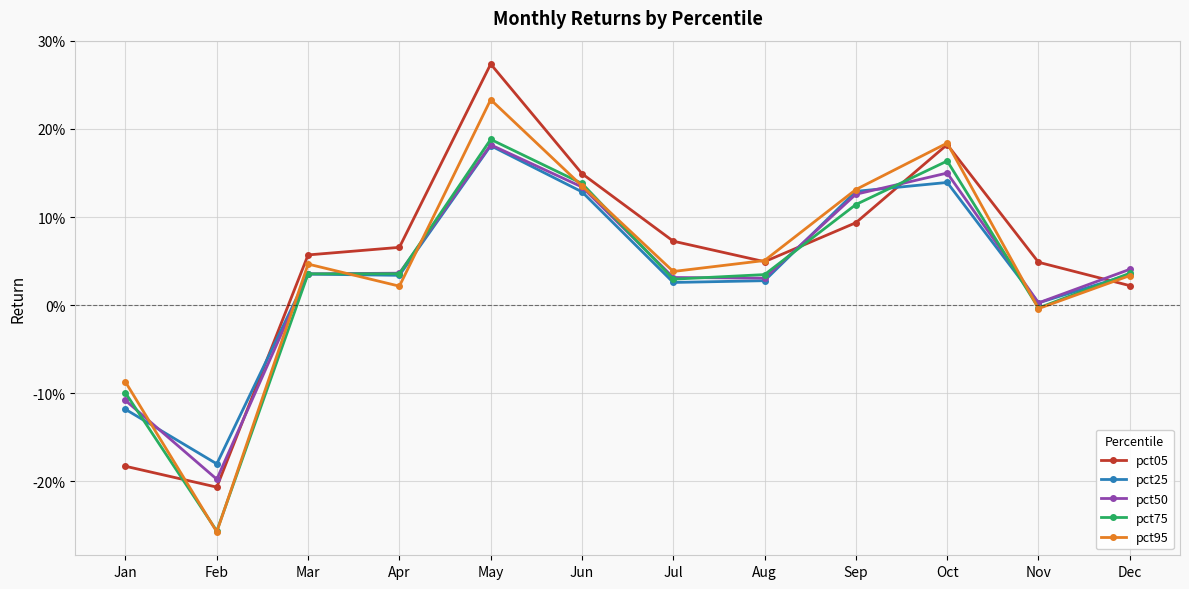

What are all the series names shown in the legend?

pct05, pct25, pct50, pct75, pct95